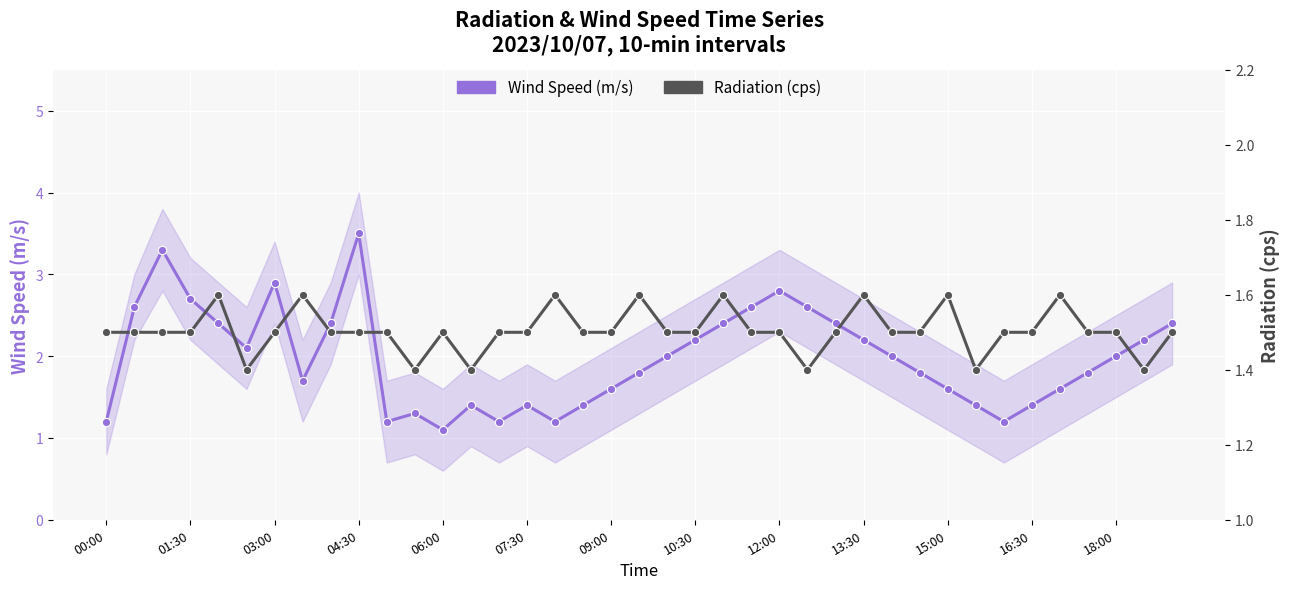

How many data points does each series have?

39